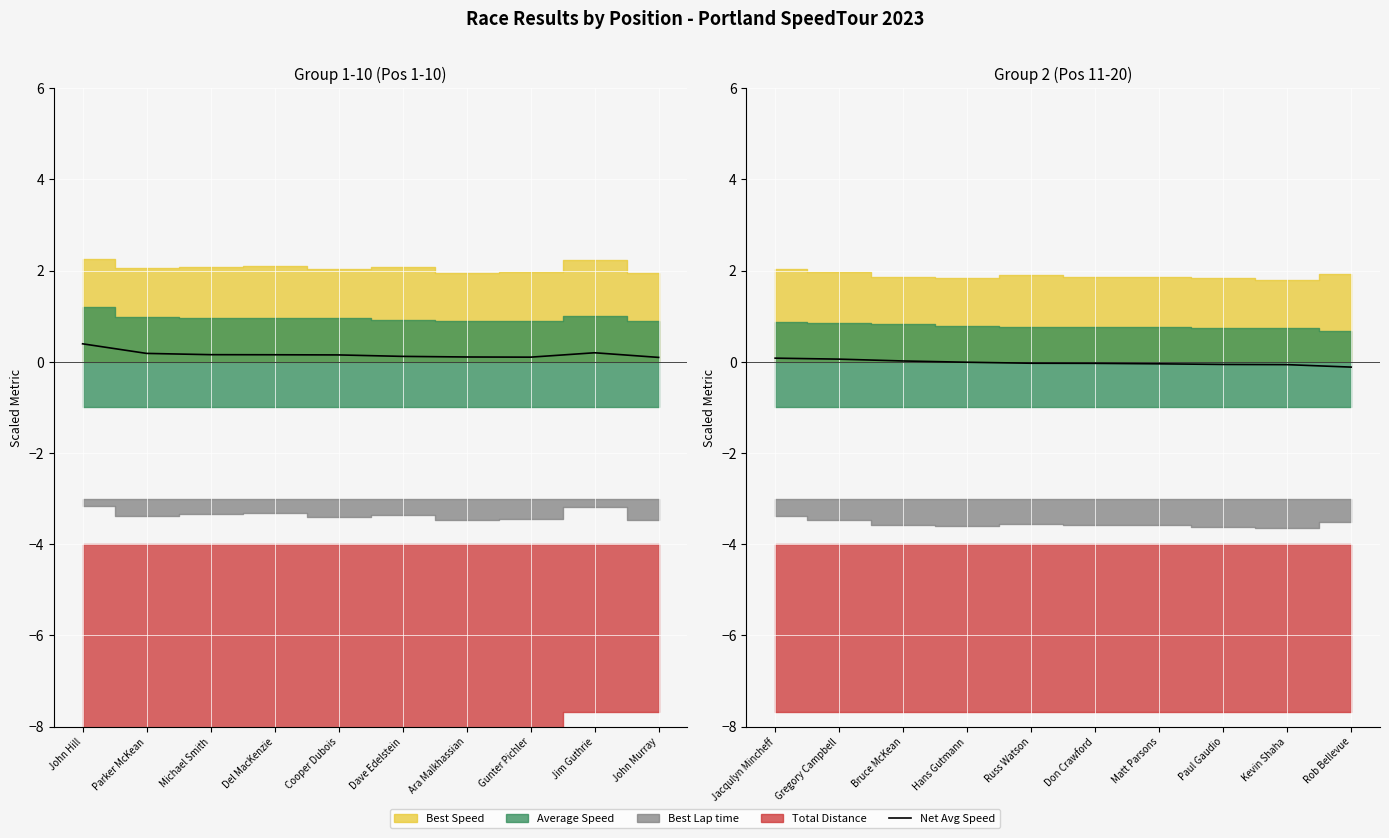

The chart shows a value of 0.0 at Bruce McKean. True or false?

False